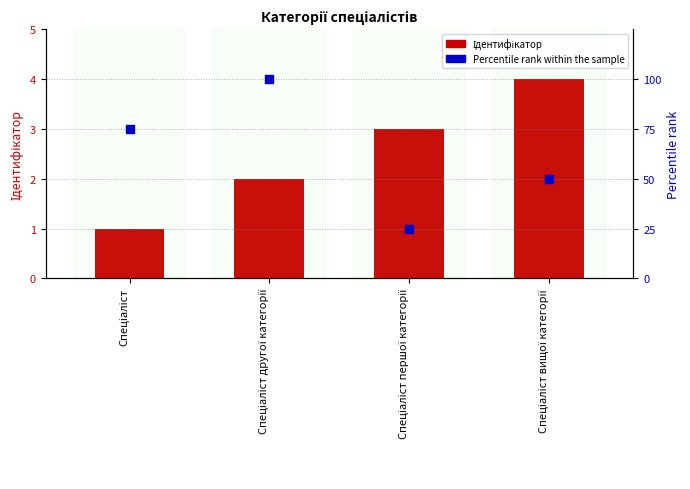

Which series has the widest spread of Y values?

Percentile rank